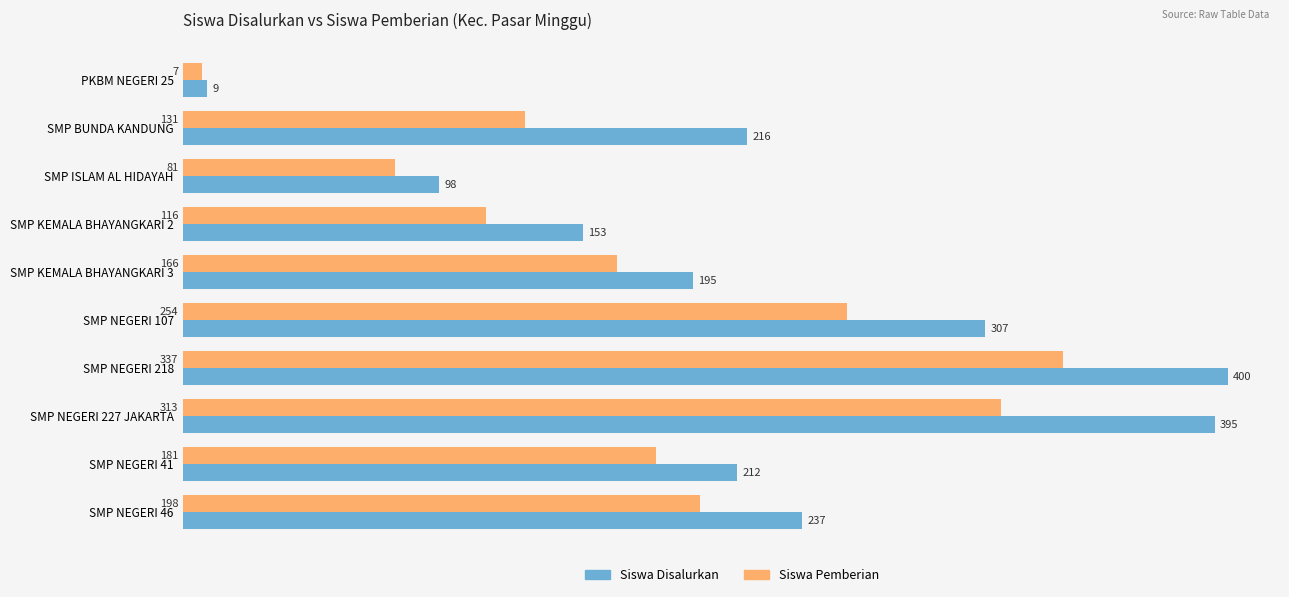

What is the difference between the maximum and minimum values in the Siswa Disalurkan series?

391